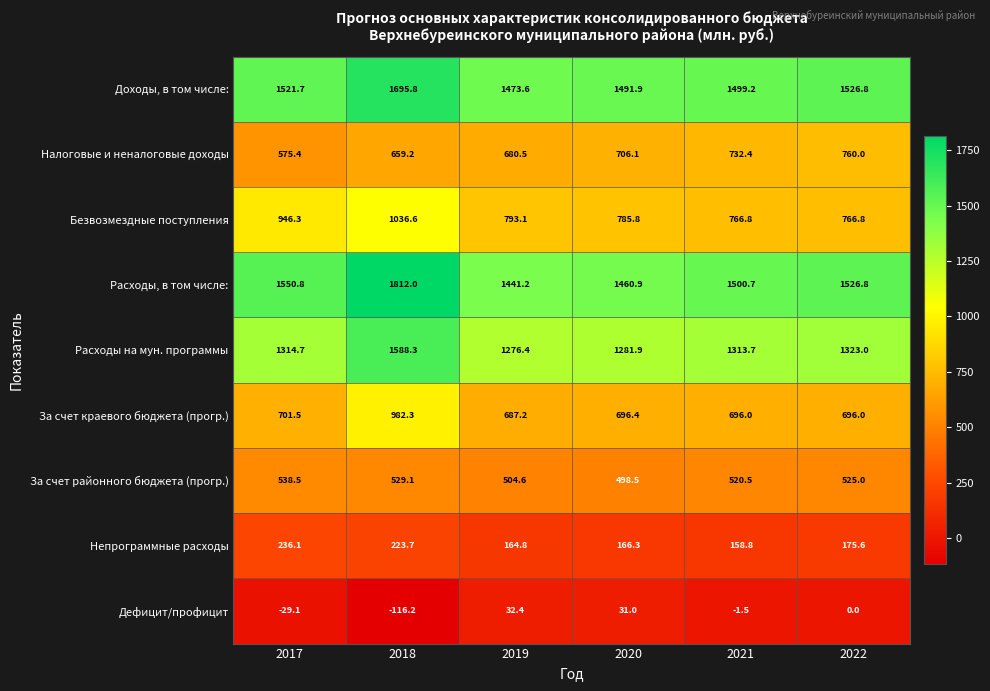

Is it true that Непрограммные расходы equals 164.8 at 2019?

True